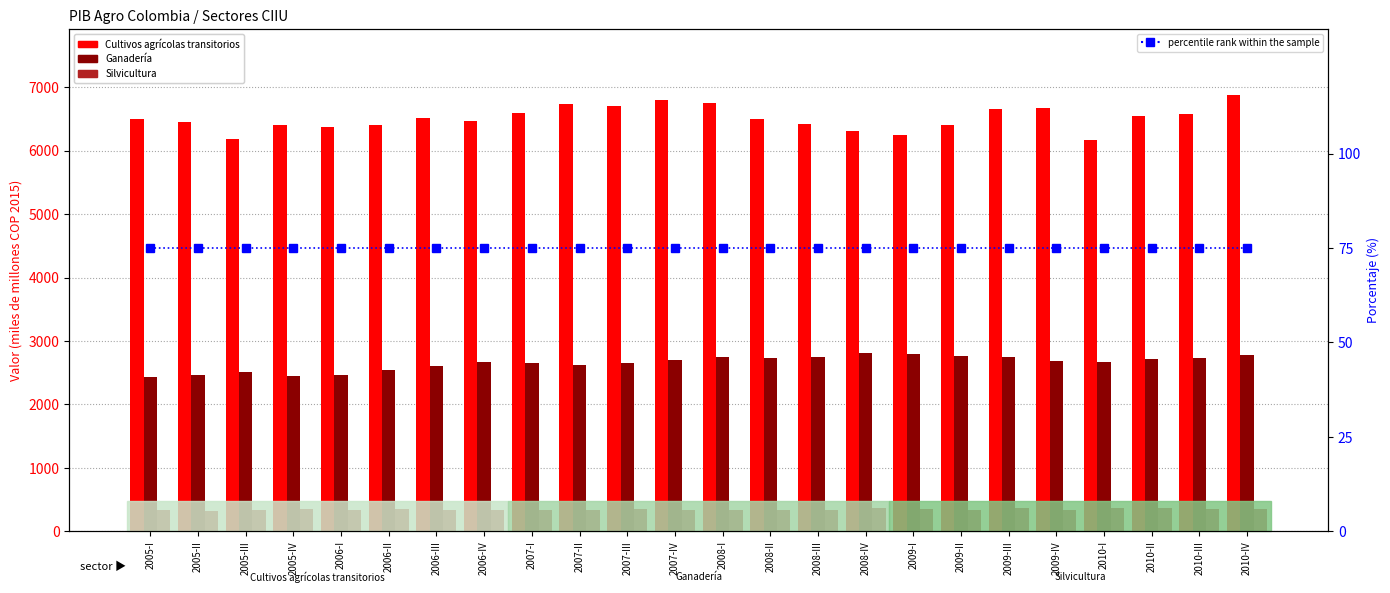

At which category is the sum across all series the highest?

2010-IV